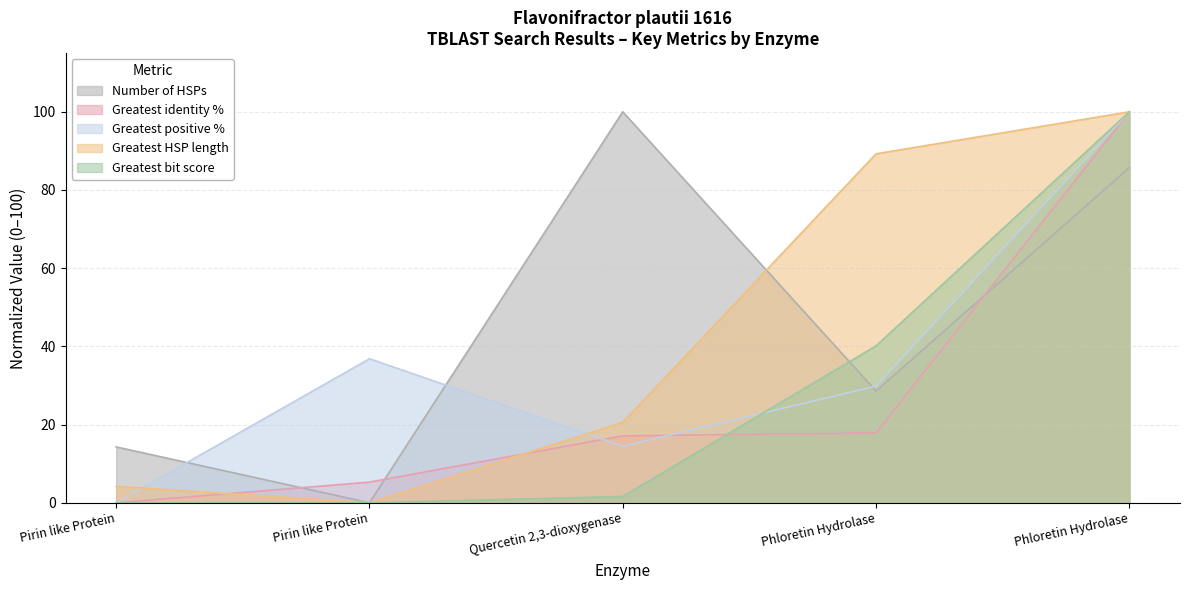

Which series ends up on top after the final intersection of Greatest bit score and Number of HSPs?

Greatest bit score